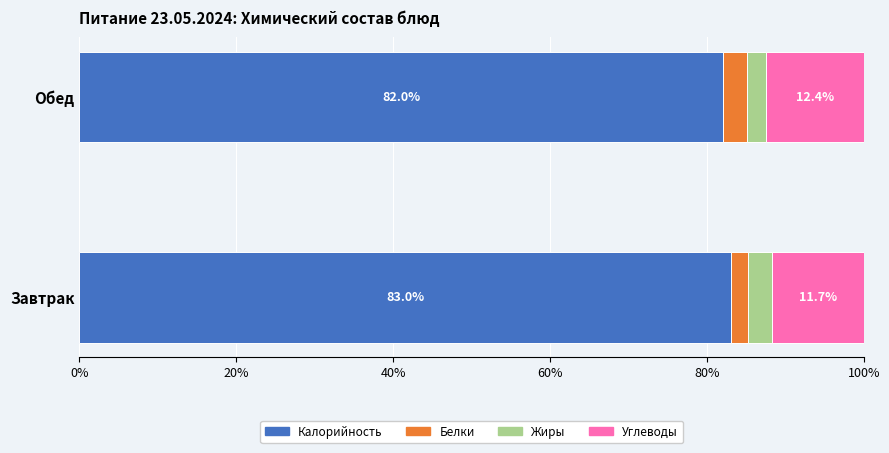

The Калорийность series shows 82.0 at Обед. True or false?

True